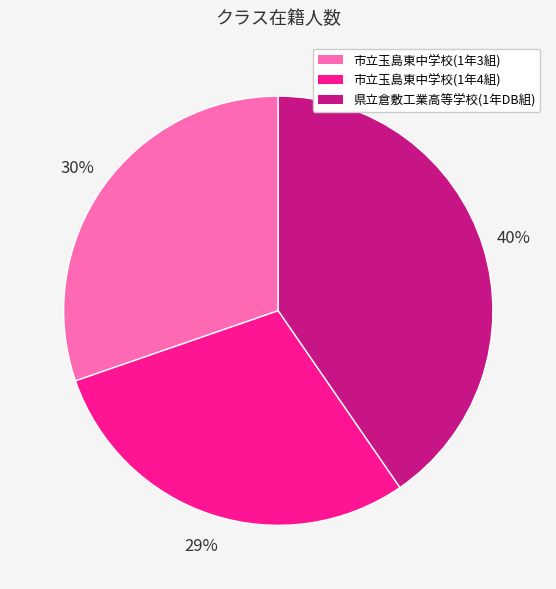

To the nearest percent, what portion does 県立倉敷工業高等学校(1年DB組) represent?

40%